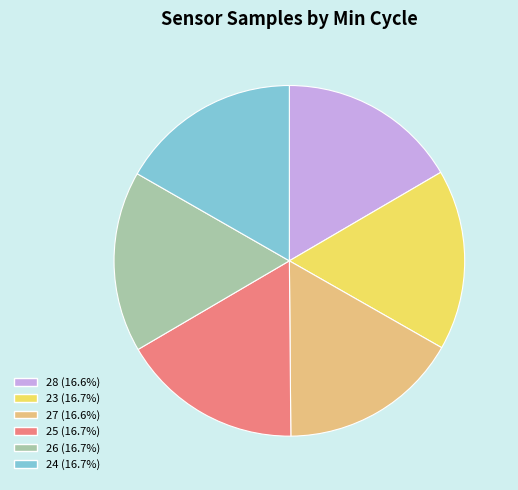

True or false: 26 accounts for 17% of the total.

True